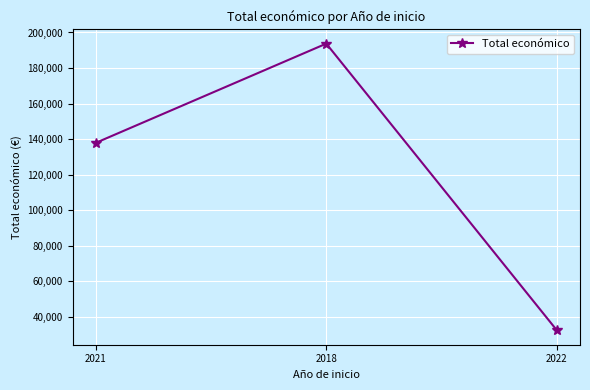

Approximately how many times larger is the value at 2022 compared to 2021?

0.2